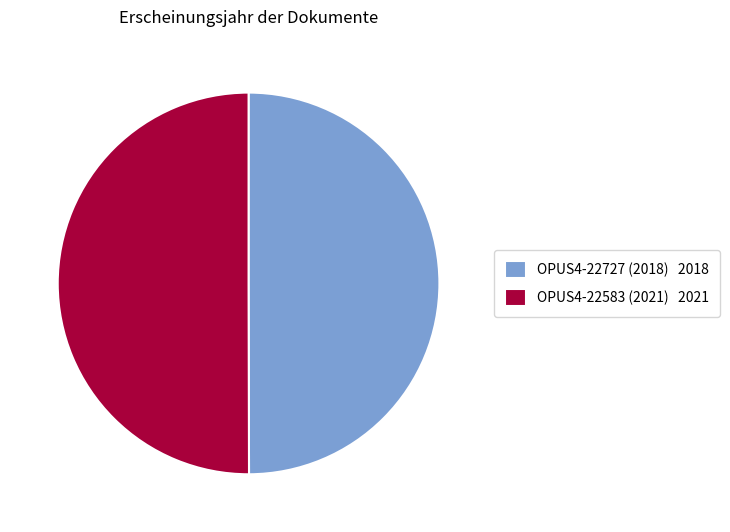

Combined, do OPUS4-22583 (2021) 2021 and OPUS4-22727 (2018) 2018 account for over 50%?

Yes